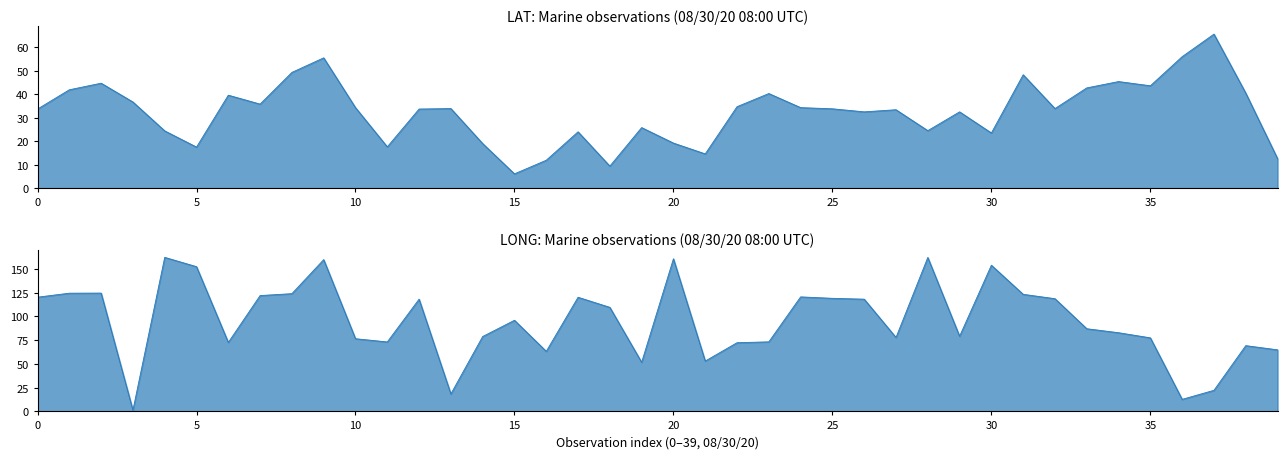

Which label corresponds to the largest value in the chart?

20